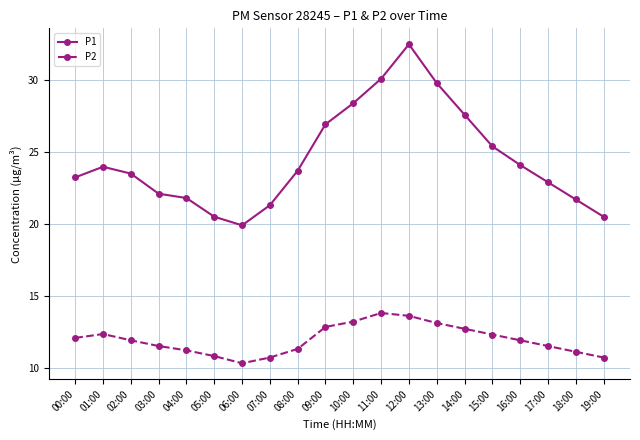

True or false: P1 has more than 1 interior local peaks.

True